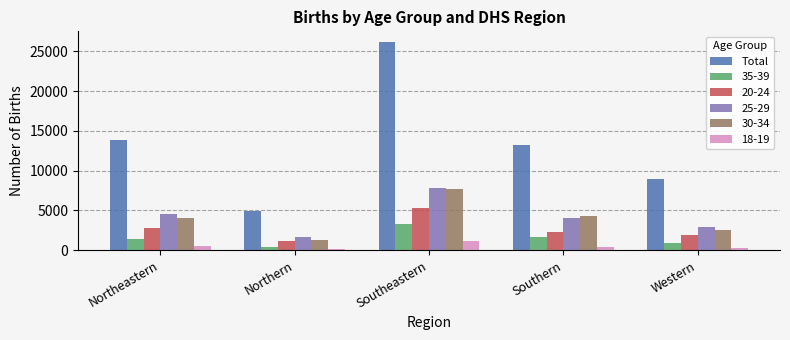

Where is Total nearest to the value 15574?

Northeastern